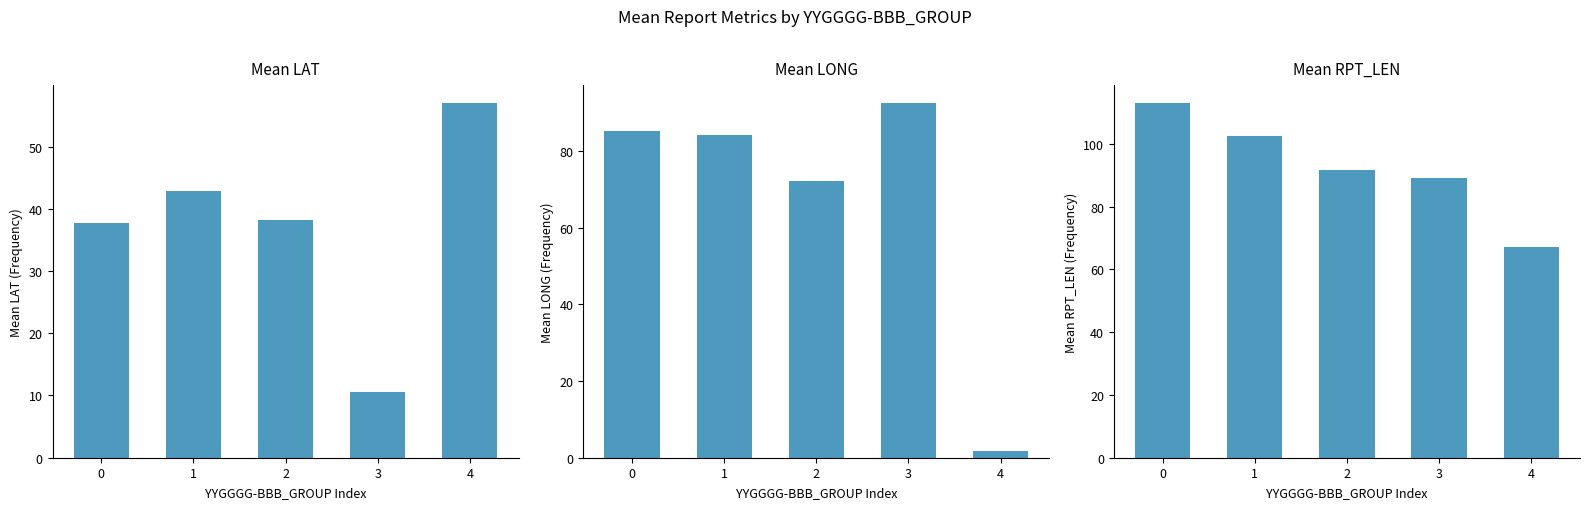

What is the difference between the Mean RPT_LEN values at 1 and 0?

10.6